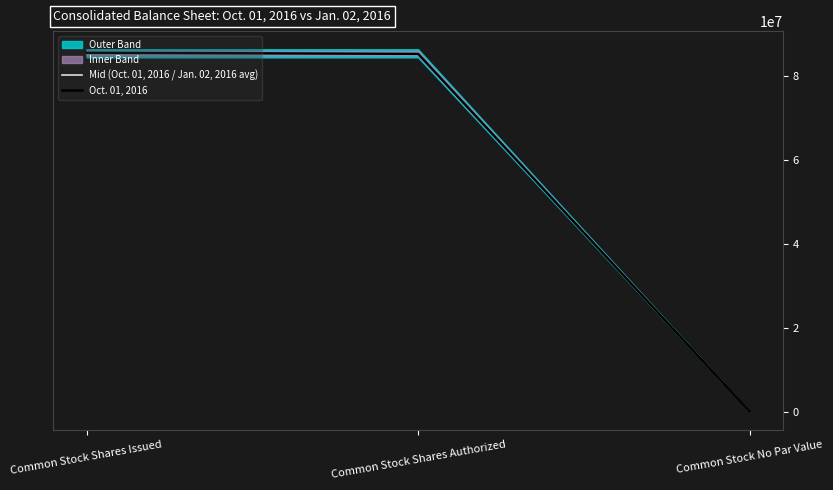

At which label does Oct. 01, 2016 reach its peak?

Common Stock Shares Issued